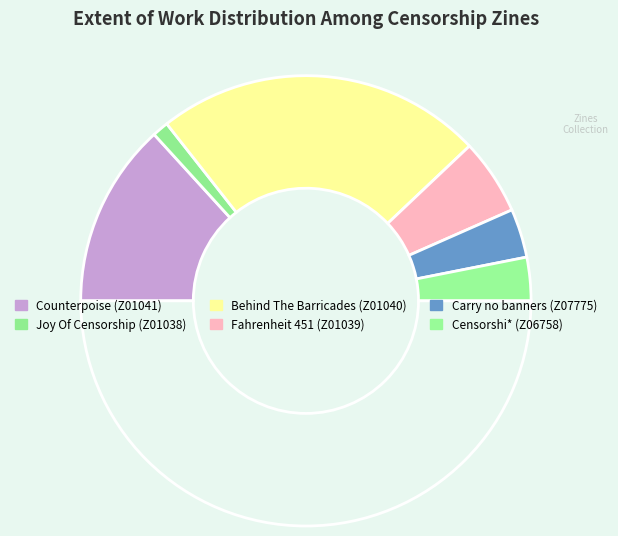

Rank the categories by value from lowest to highest.

Joy Of Censorship (Z01038), Censorshi* (Z06758), Carry no banners (Z07775), Fahrenheit 451 (Z01039), Counterpoise (Z01041), Behind The Barricades (Z01040)